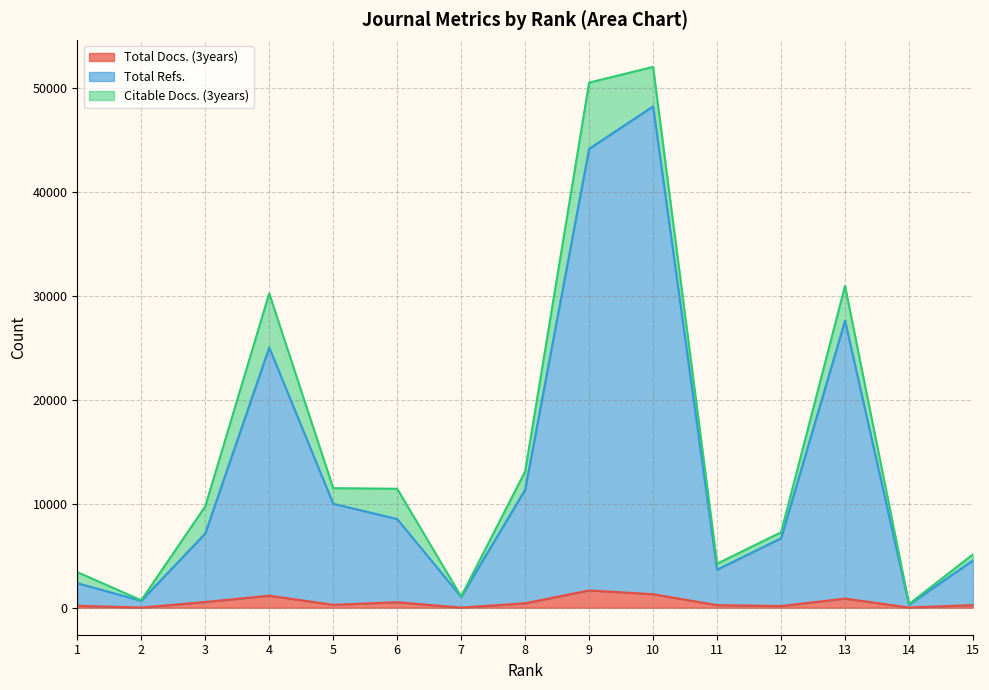

At which category does the chart reach its minimum across all series?

7